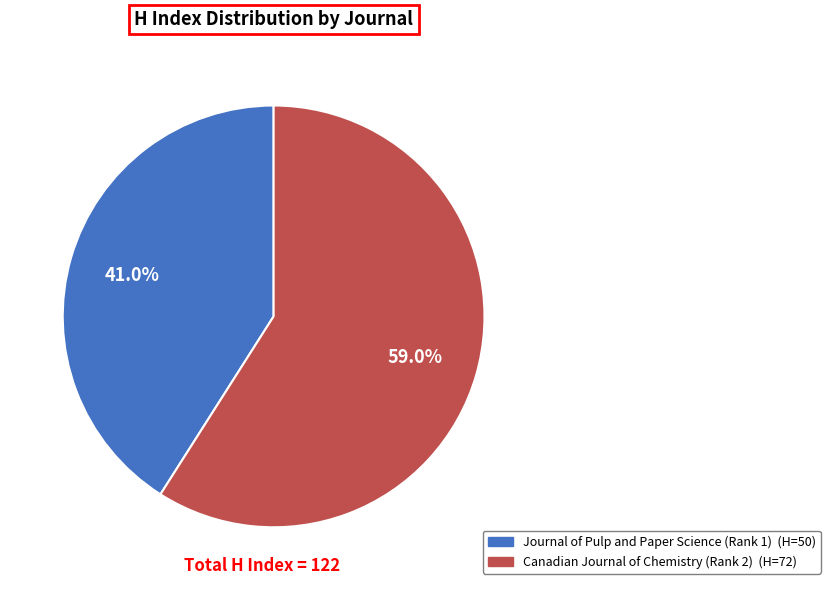

Does any single category account for the majority?

Yes